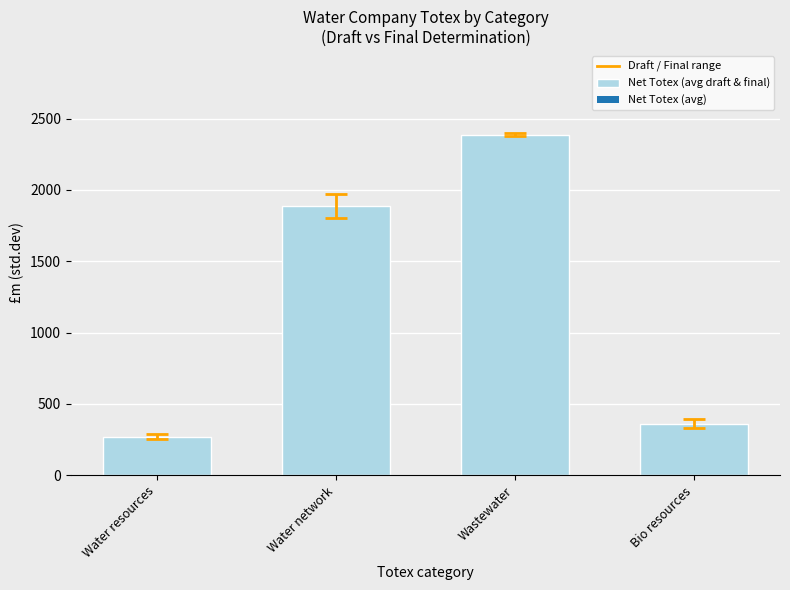

The value at Water resources is 270.1. True or false?

True